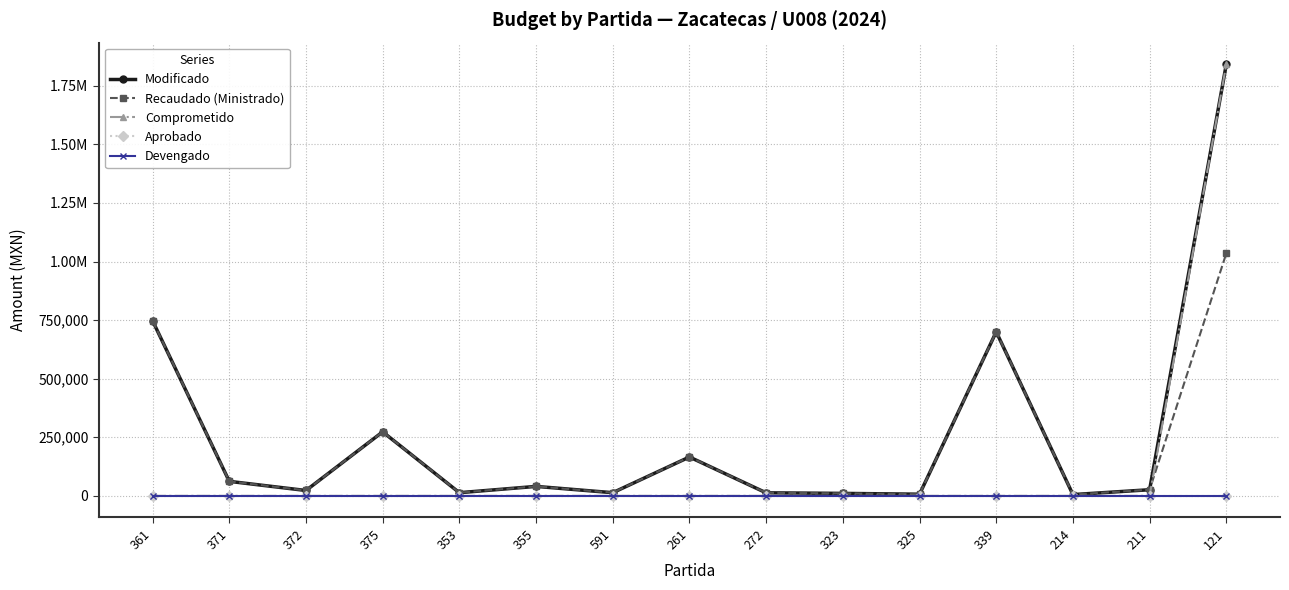

What is the difference between the maximum and minimum values in the Comprometido series?

1842288.0